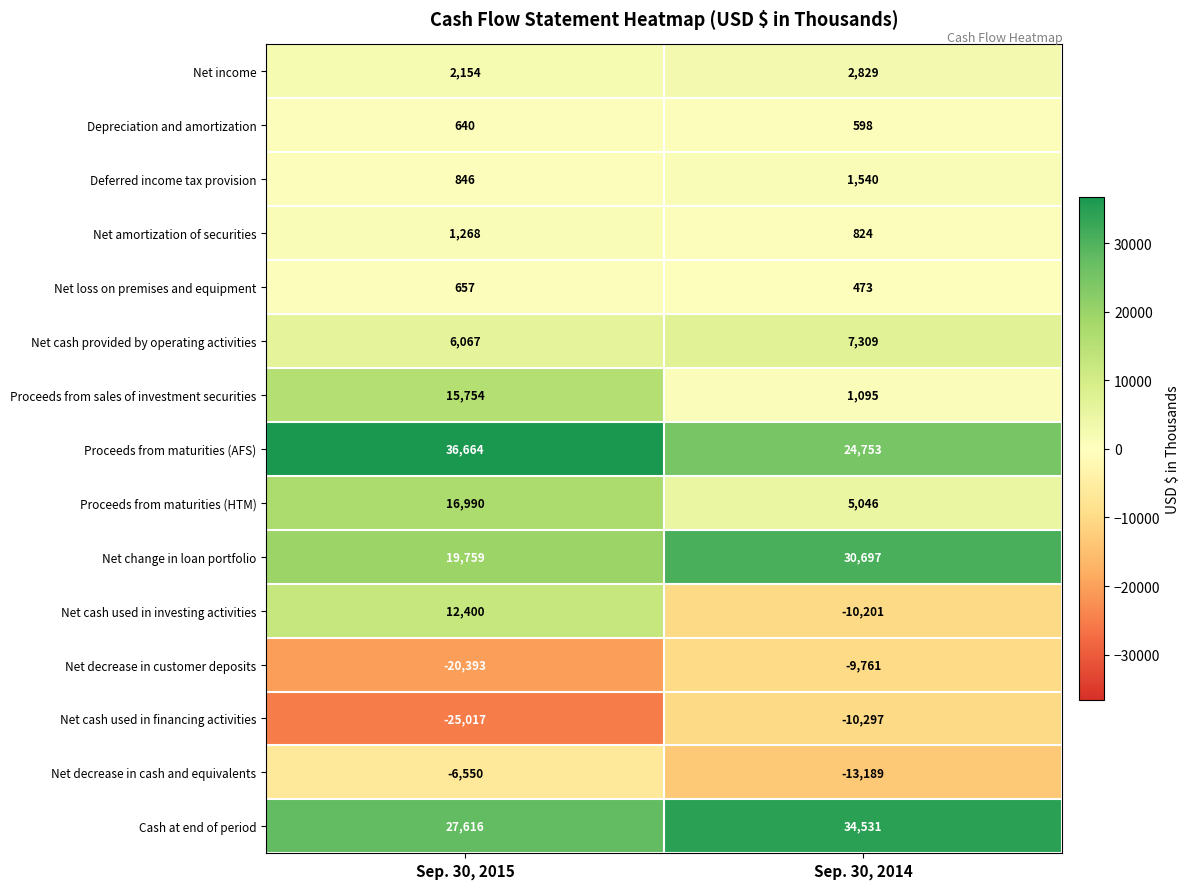

What is the difference between the maximum and minimum values in the Cash at end of period series?

6915